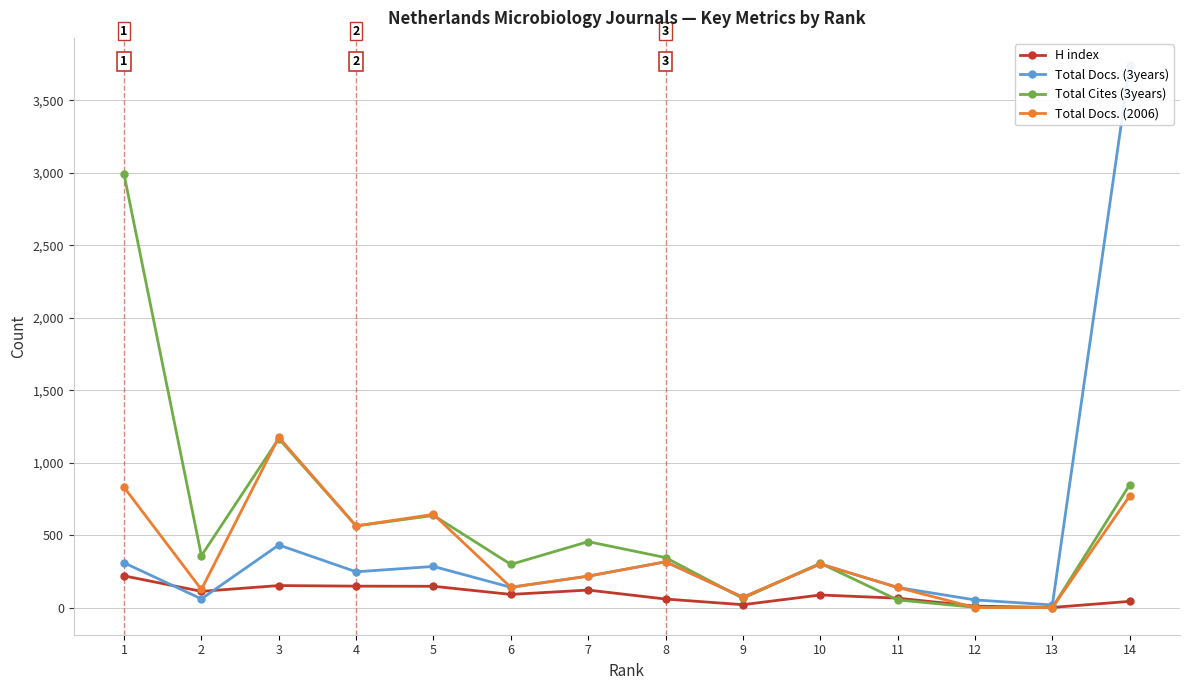

How many values in the Total Docs. (3years) series exceed 247?

6